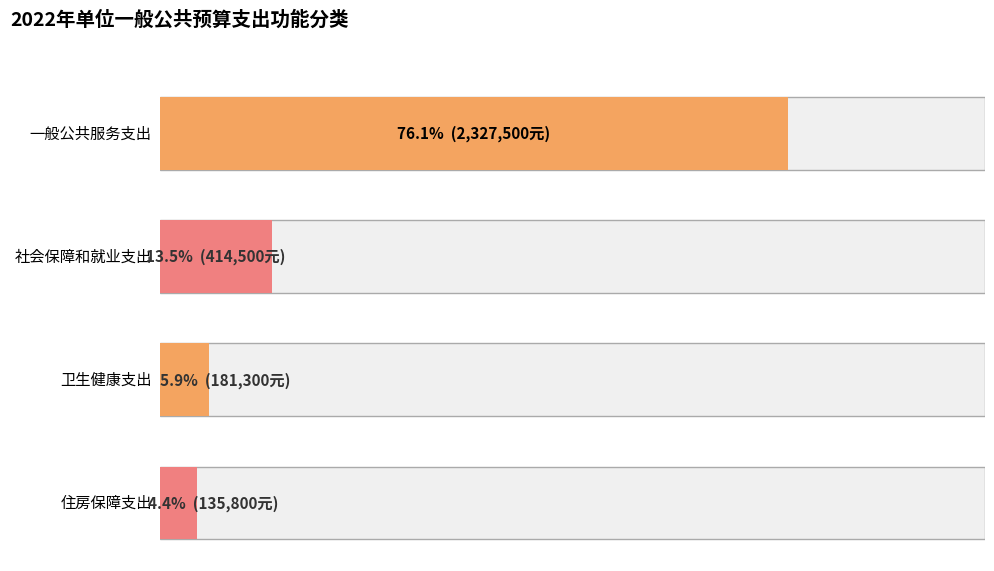

Where is the data nearest to the value 1231650?

社会保障和就业支出